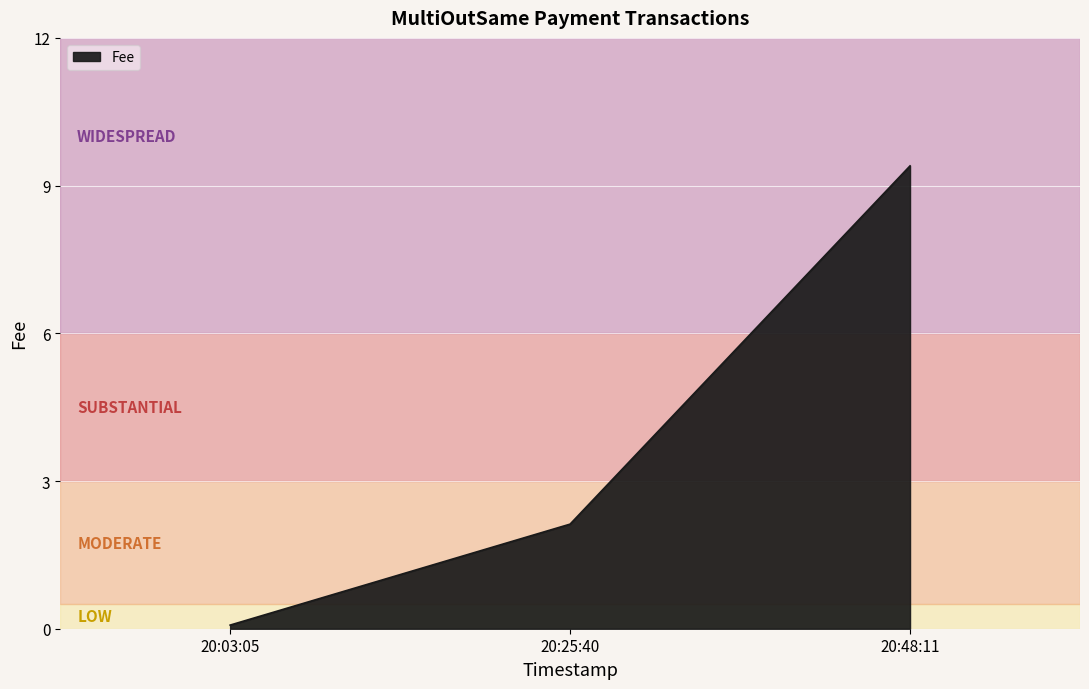

What position from the left is 20:48:11?

3